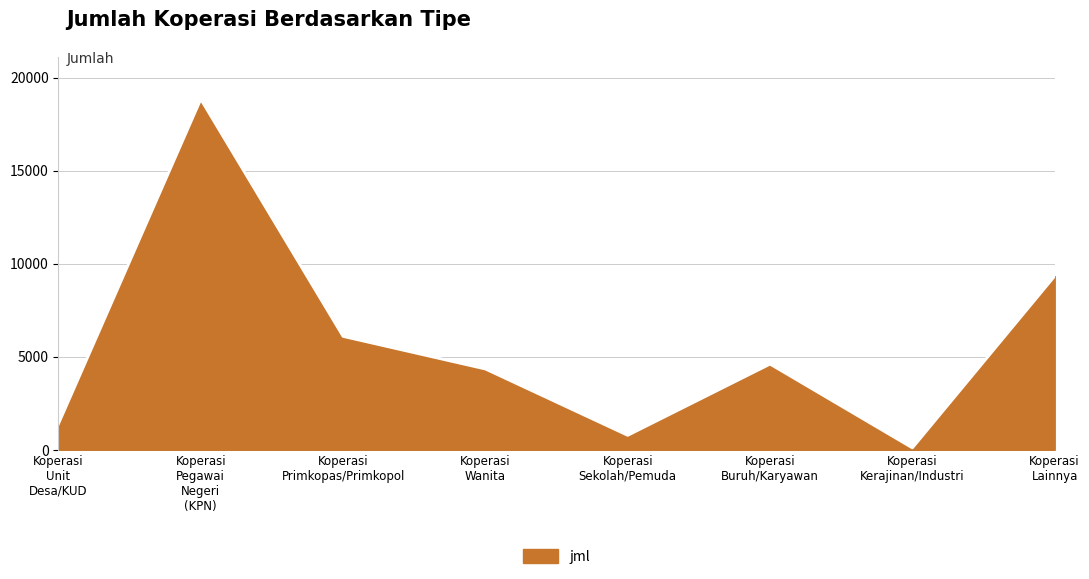

What is the sum of all values?

45465